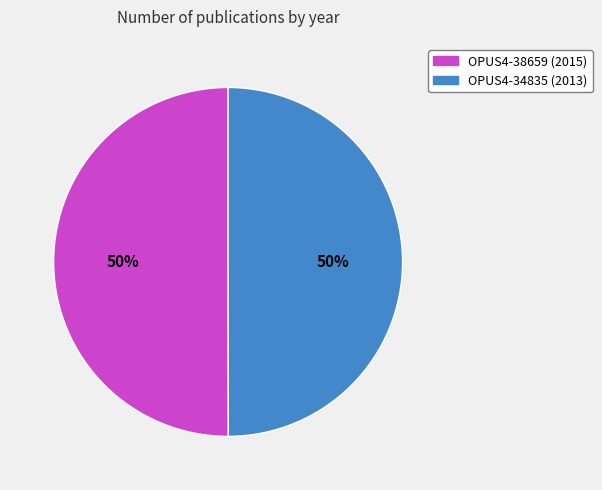

Is it true that OPUS4-38659 is 60% of the pie?

False